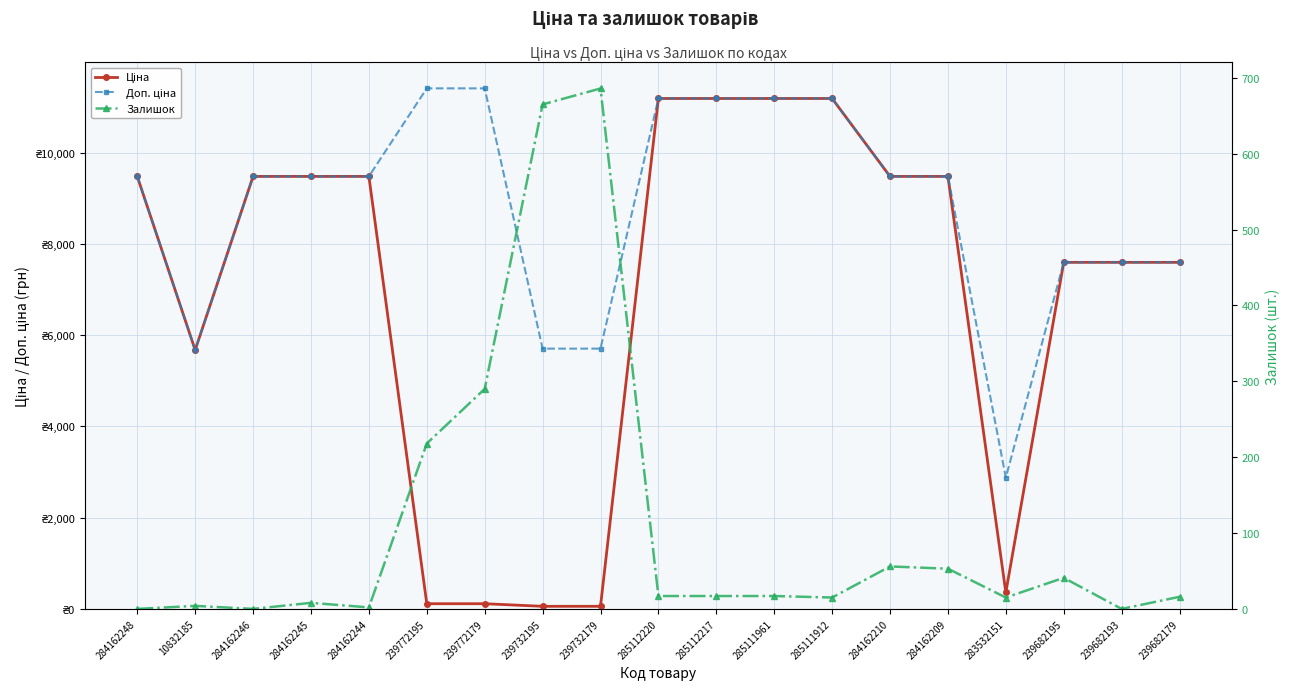

Reading left to right, list all the values displayed in this chart.

Ціна: 284162248=9480.1	10832185=5673.8	284162246=9480.1	284162245=9480.1	284162244=9480.1	239772195=114.1	239772179=114.1	239732195=57.0	239732179=57.0	285112220=11188.2	285112217=11188.2	285111961=11188.2	285111912=11188.2	284162210=9480.1	284162209=9480.1	283532151=359.9	239682195=7596.5	239682193=7596.5	239682179=7596.5
Доп. ціна: 284162248=9480.1	10832185=5673.8	284162246=9480.1	284162245=9480.1	284162244=9480.1	239772195=11410.0	239772179=11410.0	239732195=5705.0	239732179=5705.0	285112220=11188.2	285112217=11188.2	285111961=11188.2	285111912=11188.2	284162210=9480.1	284162209=9480.1	283532151=2878.8	239682195=7596.5	239682193=7596.5	239682179=7596.5
Залишок: 284162248=0.0	10832185=4.0	284162246=0.0	284162245=8.0	284162244=2.0	239772195=218.0	239772179=290.0	239732195=665.0	239732179=686.0	285112220=17.0	285112217=17.0	285111961=17.0	285111912=15.0	284162210=56.0	284162209=53.0	283532151=15.0	239682195=41.0	239682193=0.0	239682179=16.0